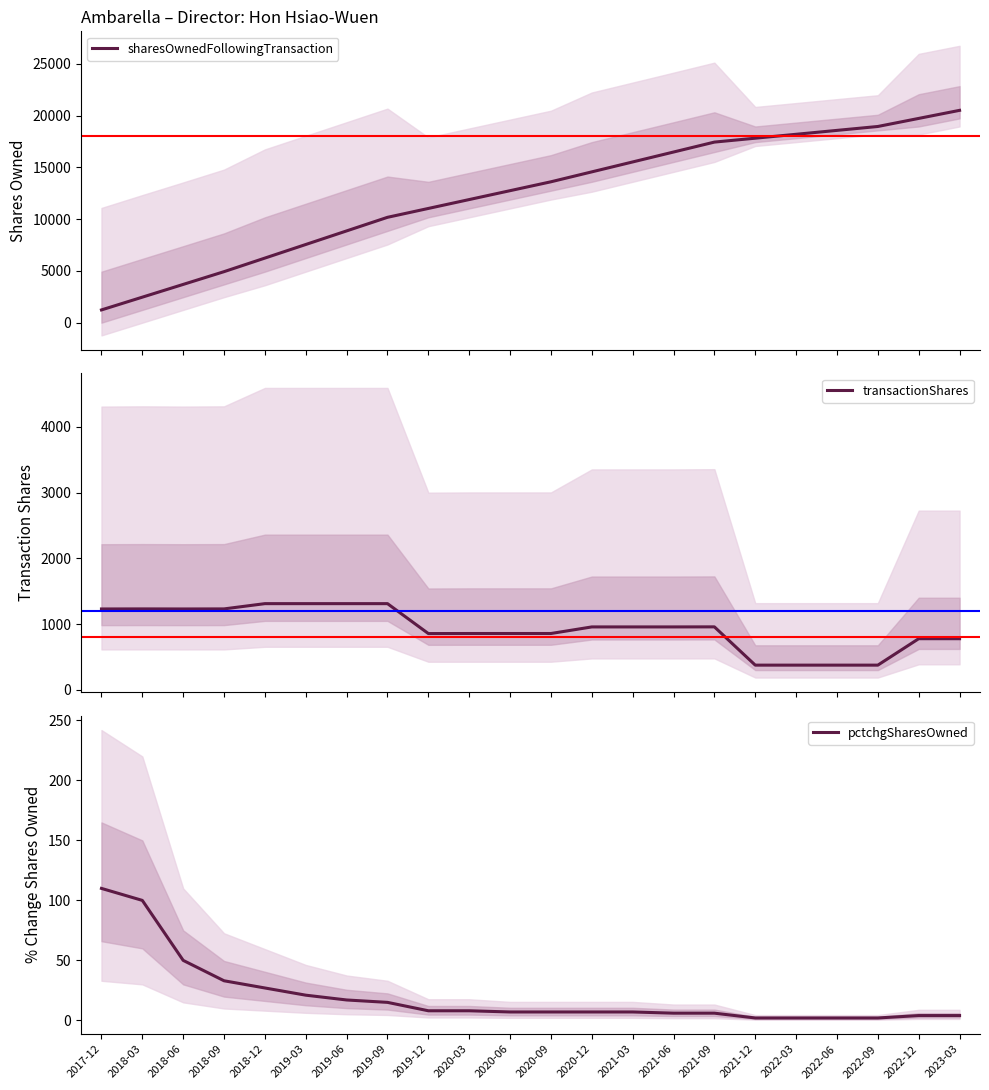

What position from the right is 2018-06?

20